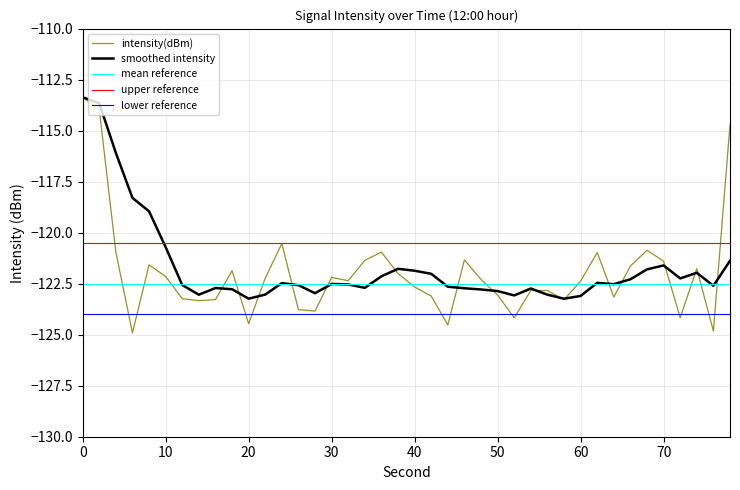

What is the maximum value for intensity(dBm)?

-113.4